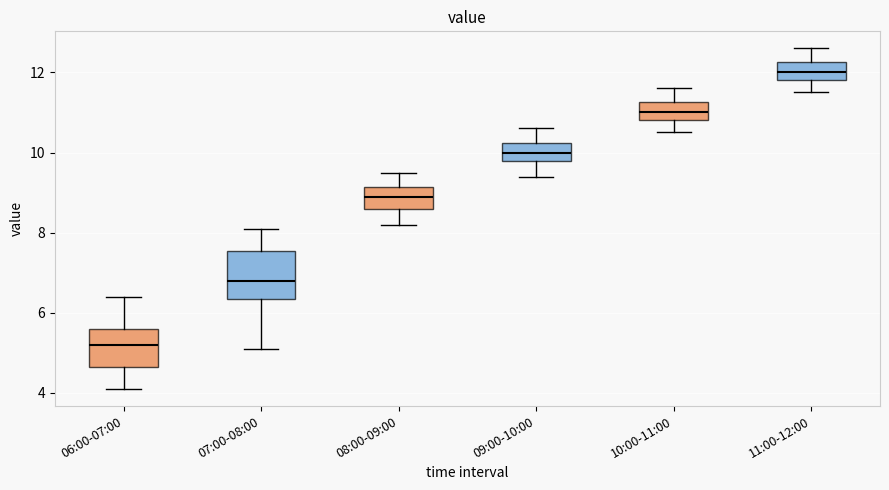

Reading left to right, read every box against the y-axis: the position of its median line, the range the box covers, and the ends of its whiskers. The values are not printed on the chart, so give them approximately, as read against the axis.

06:00-07:00: median 5.2, box 4.6 to 5.6, whiskers 4.2 to 6.4
07:00-08:00: median 6.8, box 6.4 to 7.6, whiskers 5.2 to 8.2
08:00-09:00: median 9.0, box 8.6 to 9.2, whiskers 8.2 to 9.6
09:00-10:00: median 10.0, box 9.8 to 10.2, whiskers 9.4 to 10.6
10:00-11:00: median 11.0, box 10.8 to 11.2, whiskers 10.6 to 11.6
11:00-12:00: median 12.0, box 11.8 to 12.2, whiskers 11.6 to 12.6